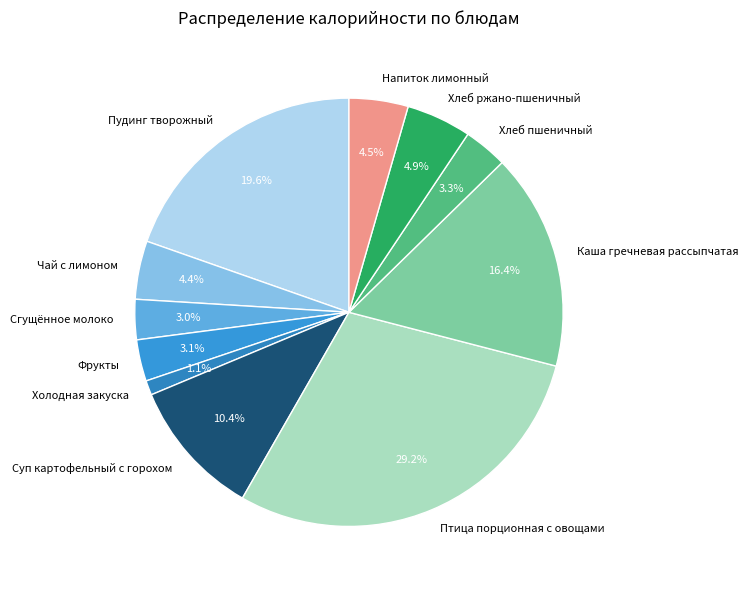

Combined, what portion of the pie is Хлеб пшеничный and Чай с лимоном?

7.7%